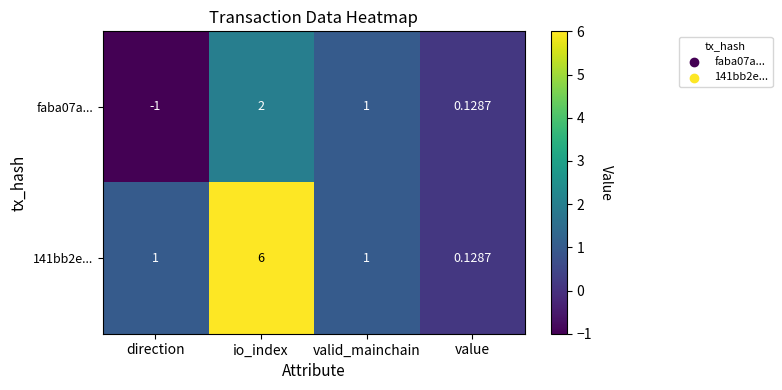

At which category is the sum across all series the highest?

io_index